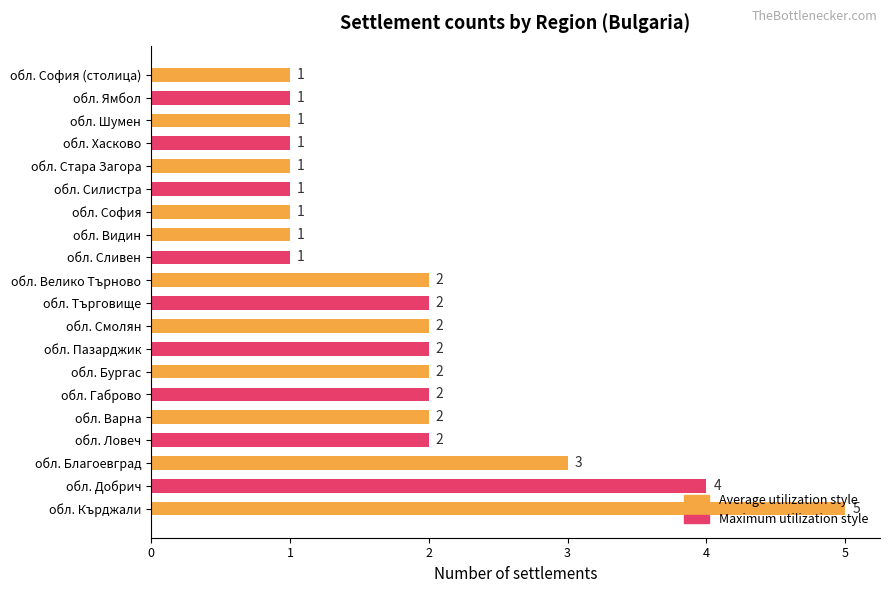

What is the difference between the maximum and minimum values?

4